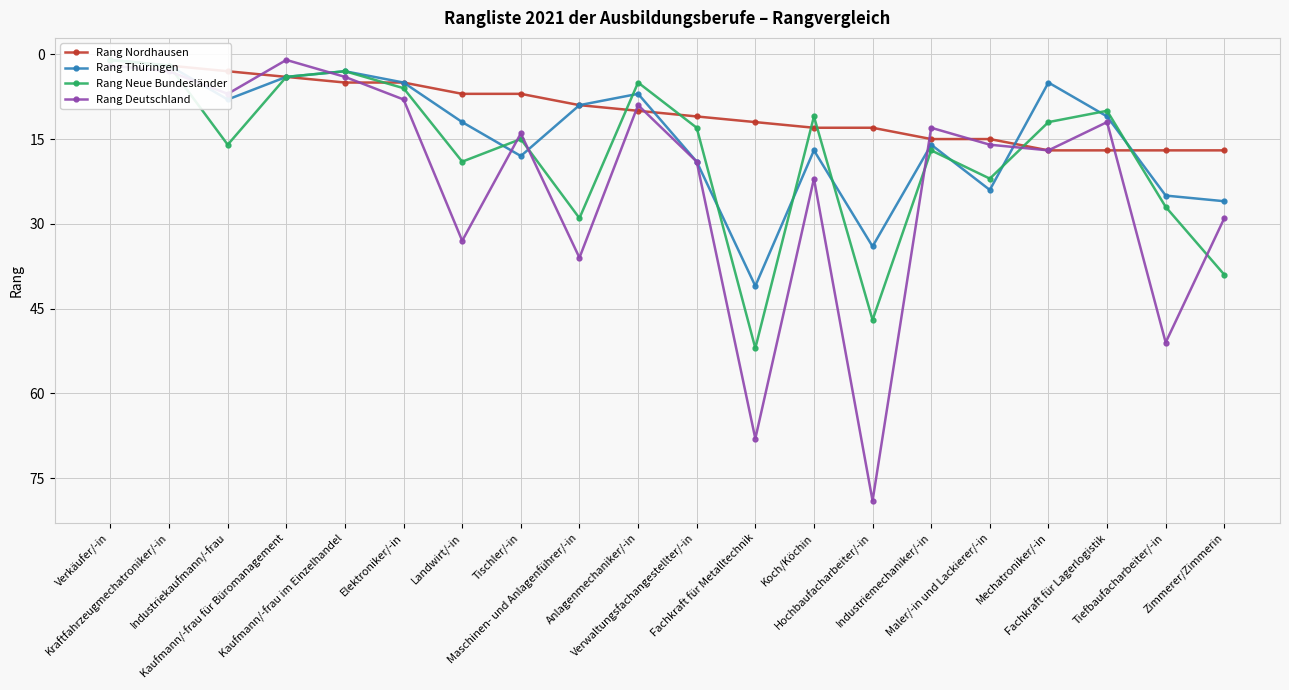

True or false: Rang Thüringen and Rang Deutschland cross at least once.

True